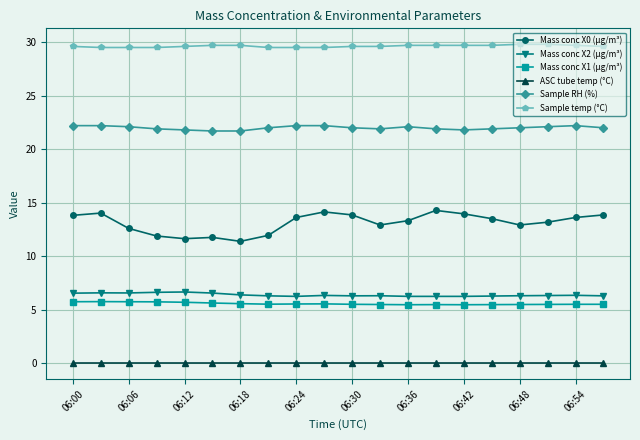

What is the average value of the Sample RH (%) series?

22.0